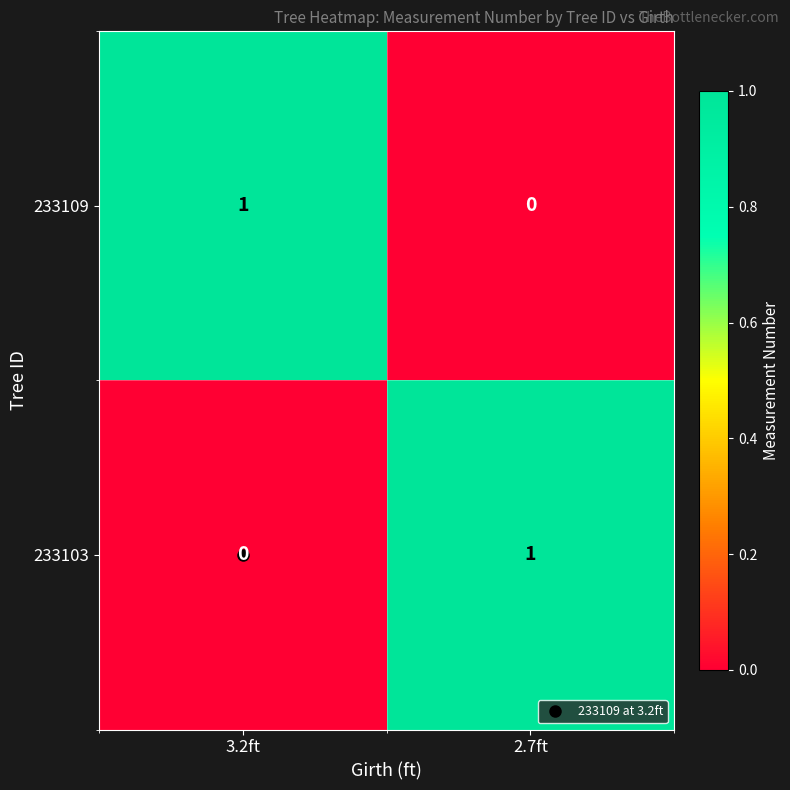

Rank the series at 3.2ft from highest to lowest value.

233109, 233103